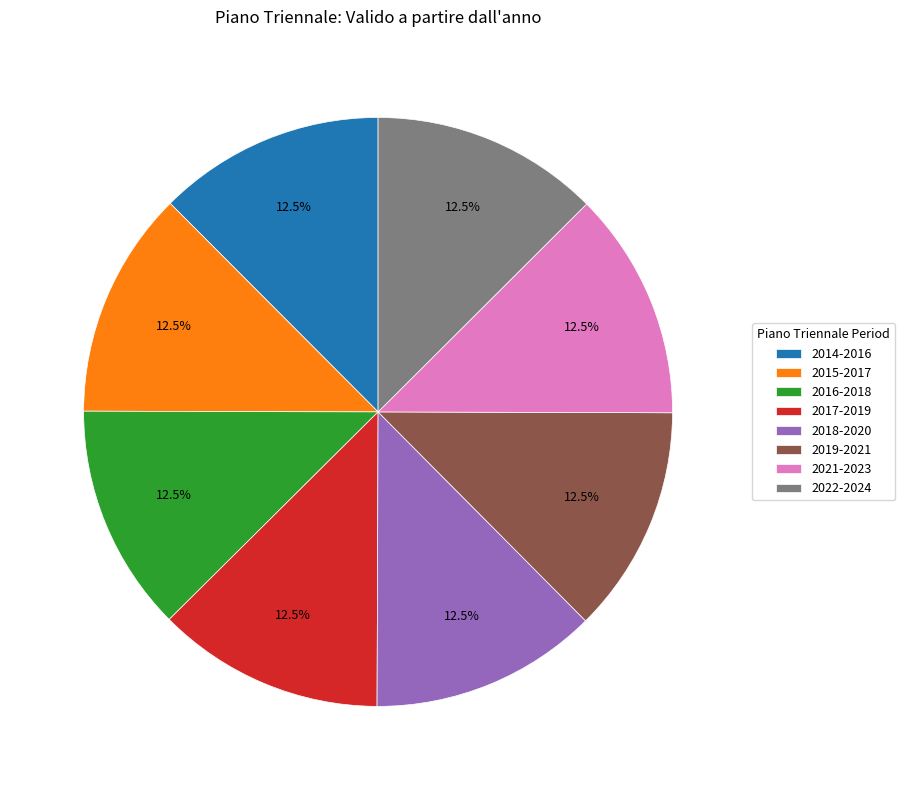

What portion of the pie excludes 2022-2024?

87.5%